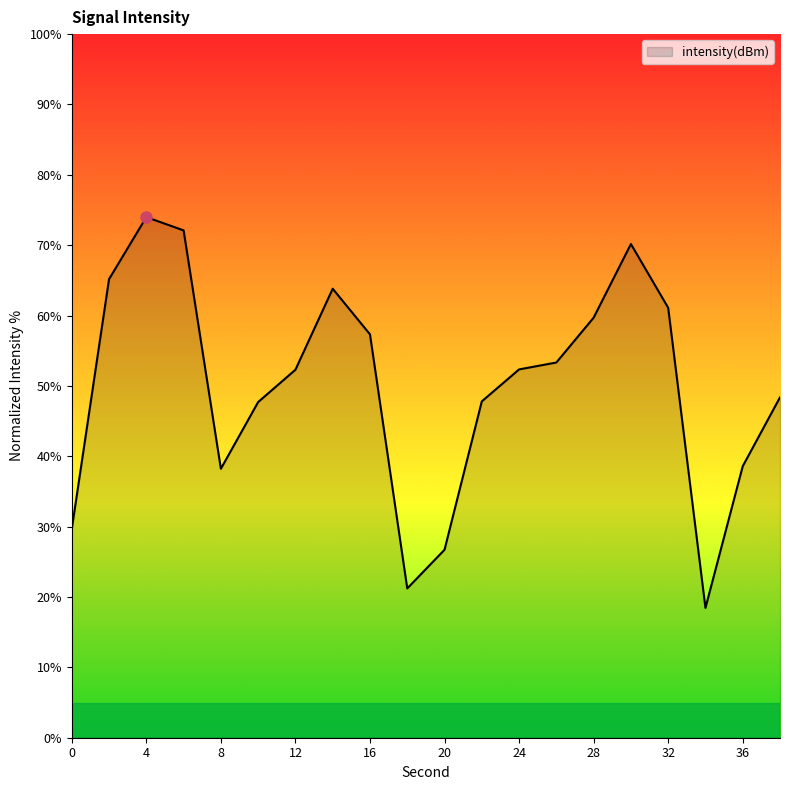

What is the difference between the maximum and minimum values?

55.5